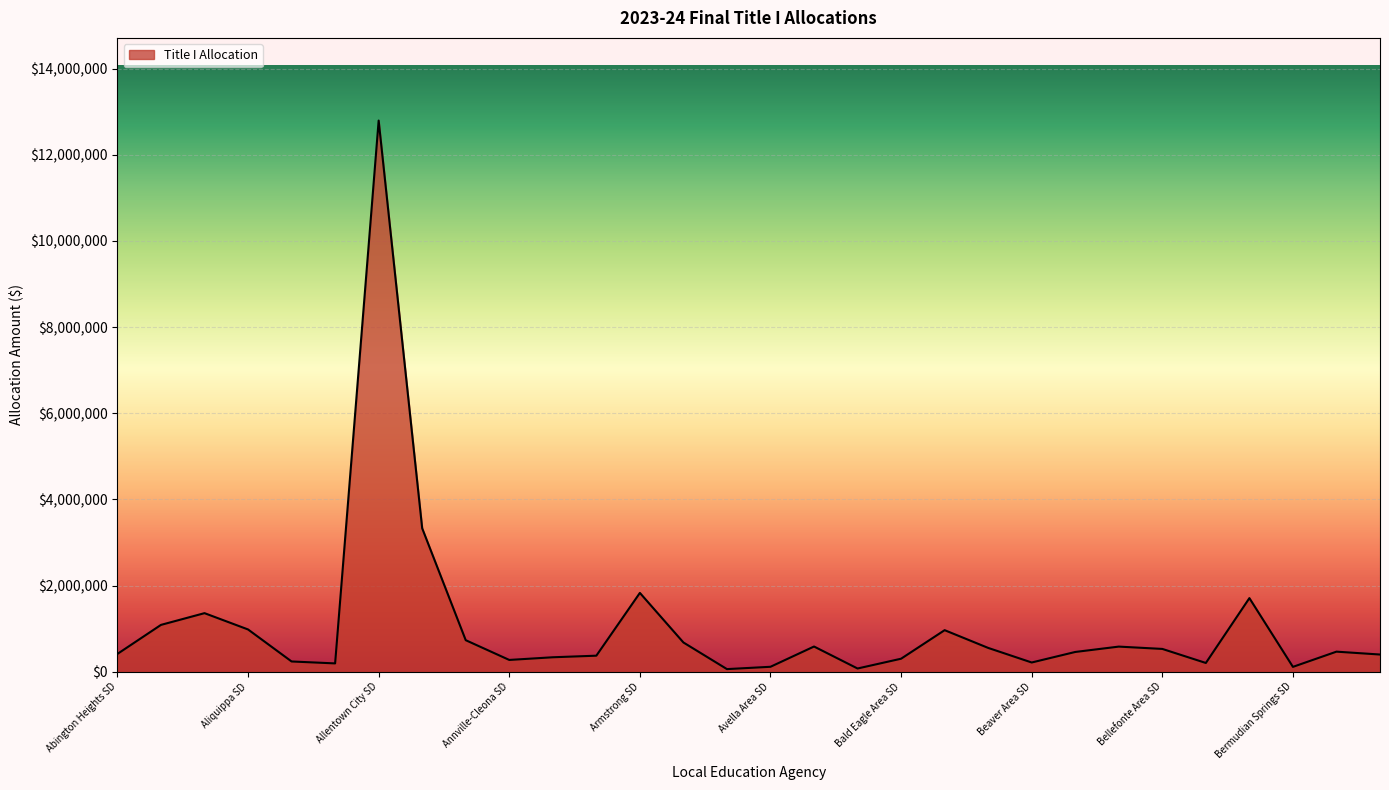

What is the greatest value displayed?

12793962